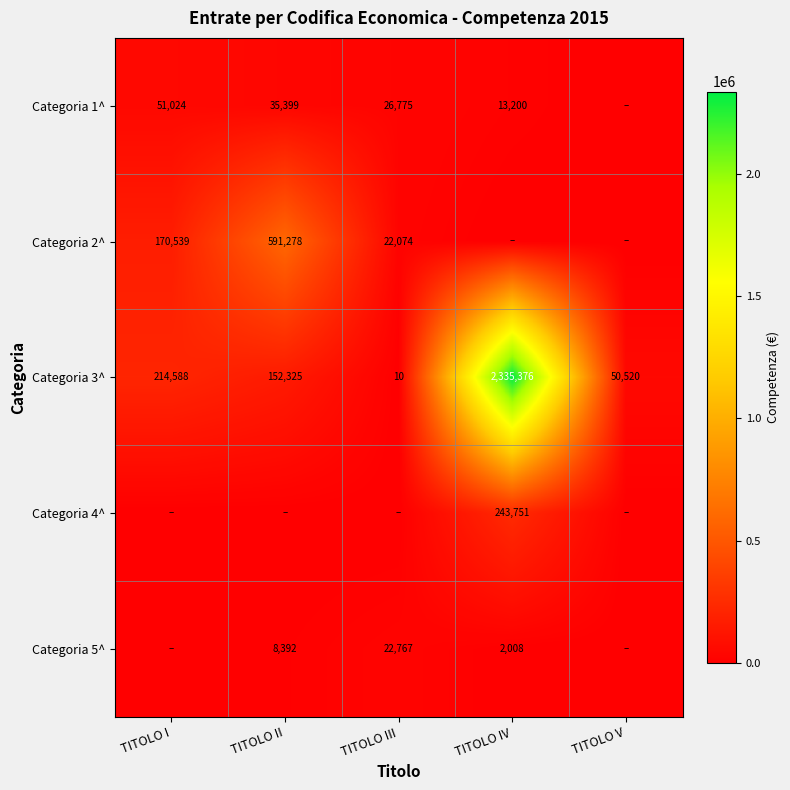

Is the value of Categoria 3^ at TITOLO IV greater than the value of Categoria 2^ at TITOLO I?

Yes